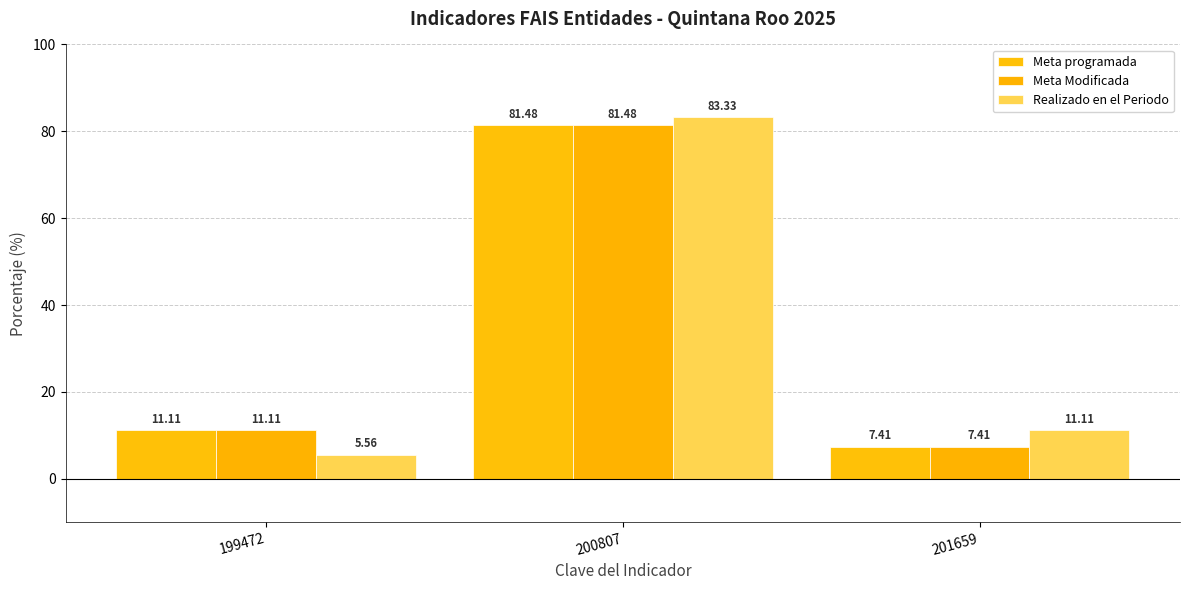

How many groups of bars are there?

3